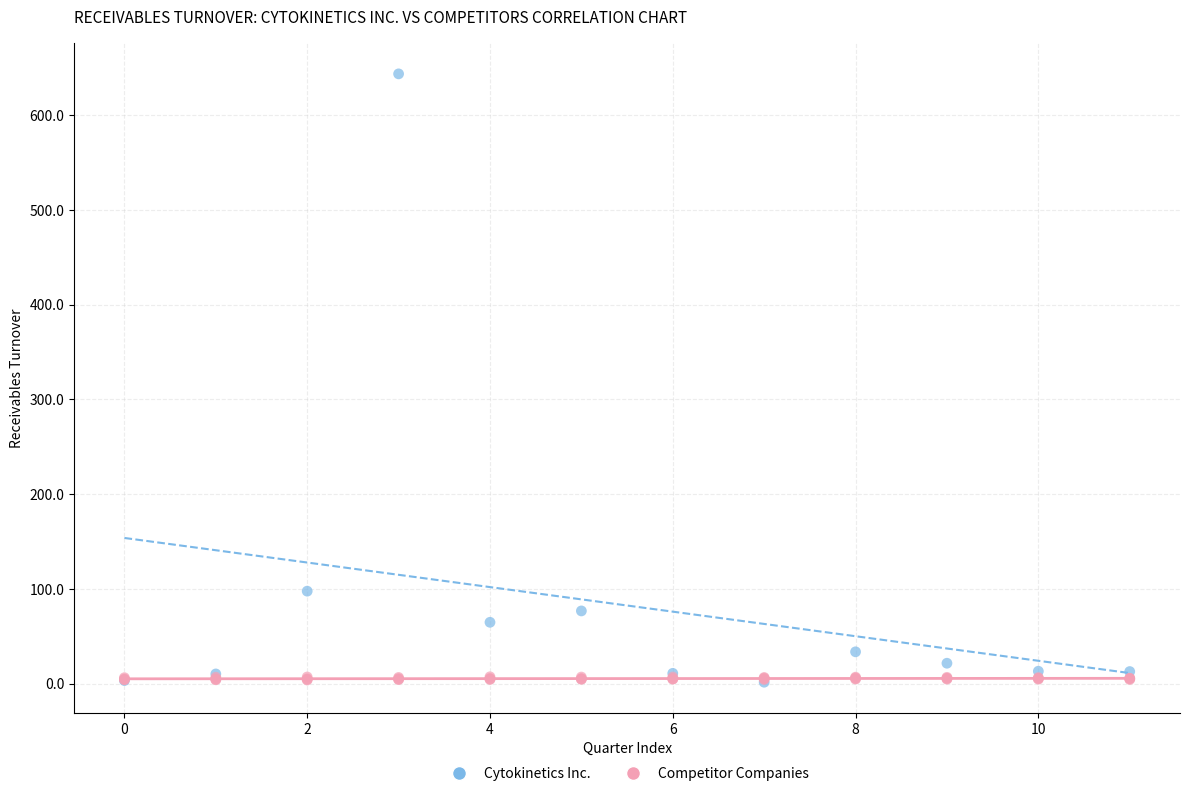

Which series has the largest Y range (max minus min)?

Cytokinetics Inc.